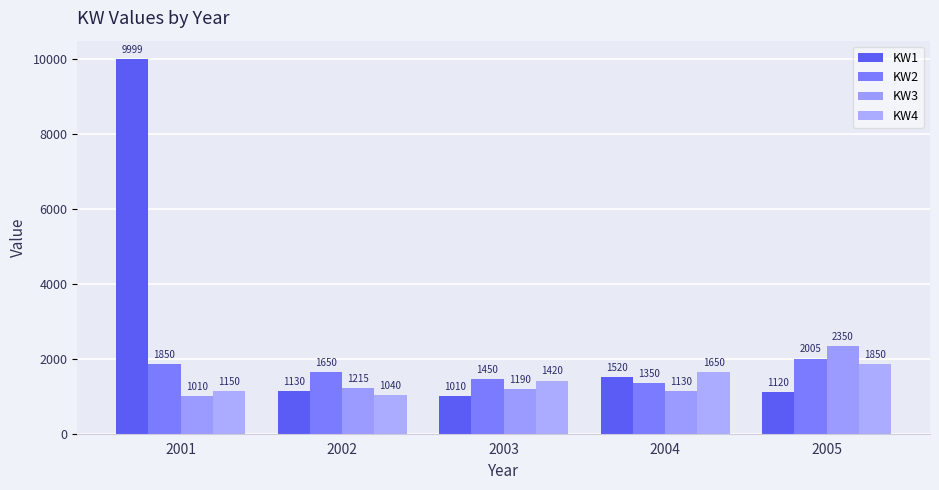

Reading right to left, what are all the values shown in this chart?

KW1: 1120	1520	1010	1130	9999
KW2: 2005	1350	1450	1650	1850
KW3: 2350	1130	1190	1215	1010
KW4: 1850	1650	1420	1040	1150